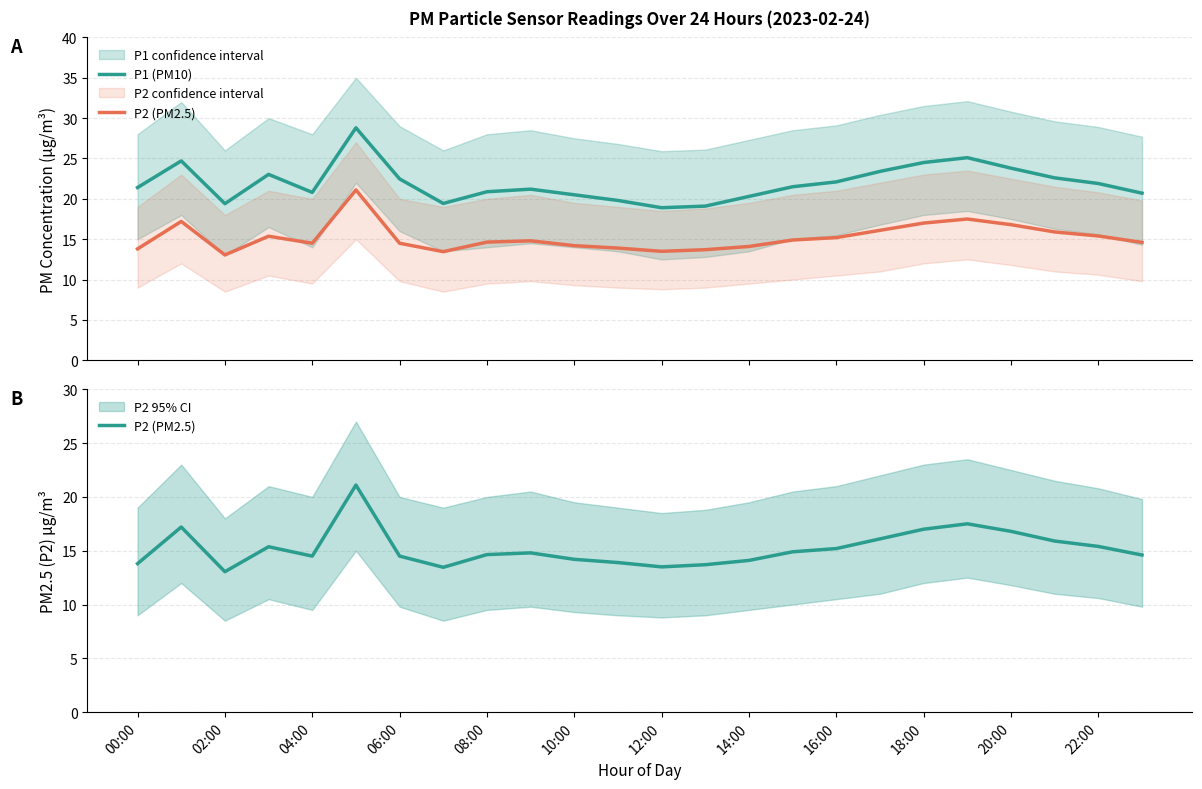

The P2 (PM2.5) series shows 9.8 at 16:00. True or false?

False